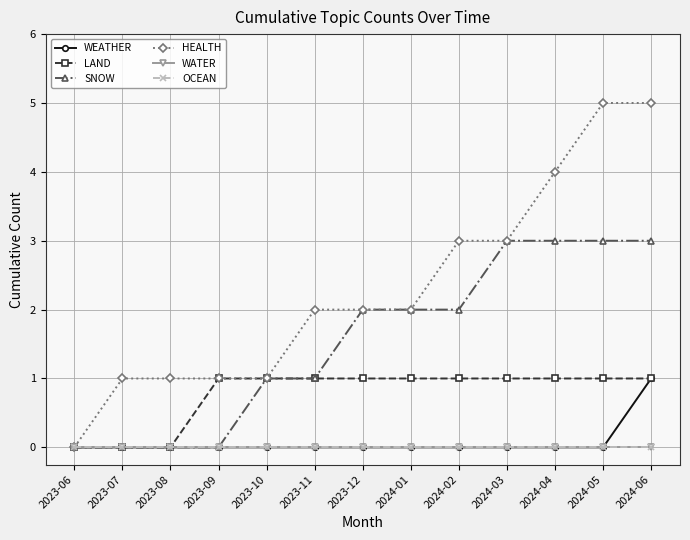

How many lines are shown in the chart?

6